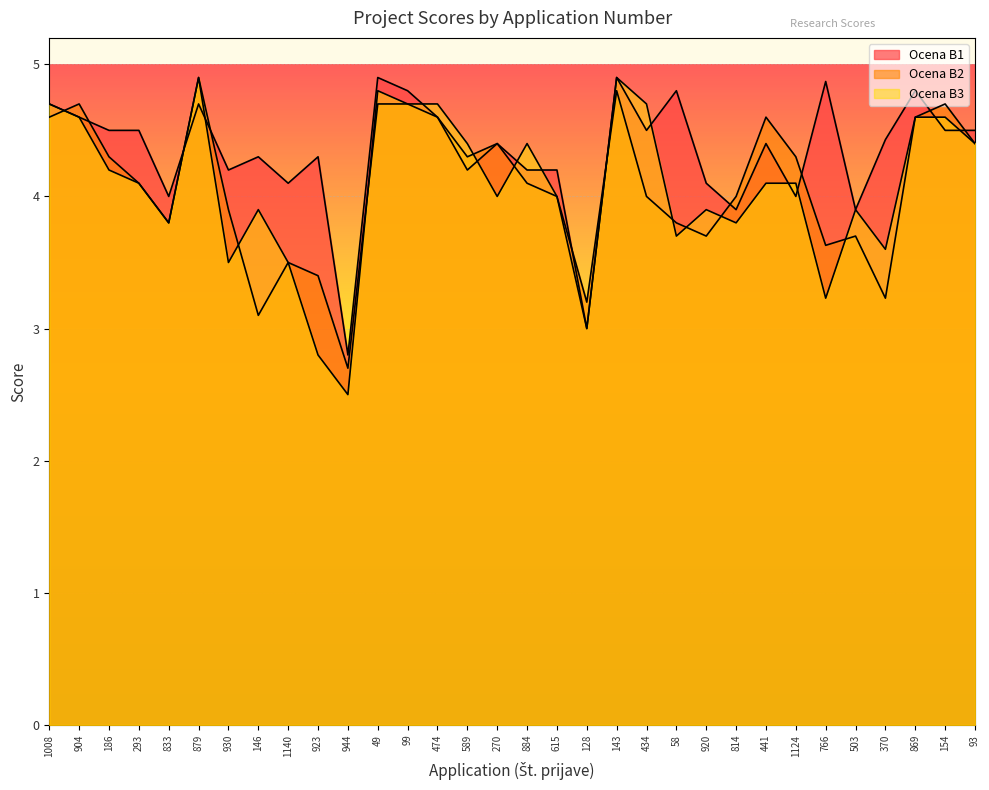

True or false: Ocena B1 and Ocena B2 intersect in this chart.

True